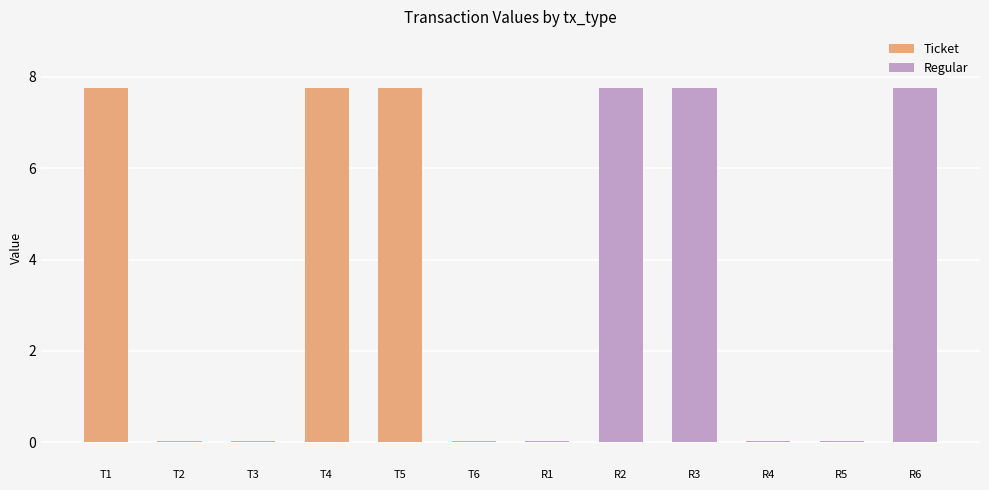

The value of Regular at R2 is 12.7. True or false?

False